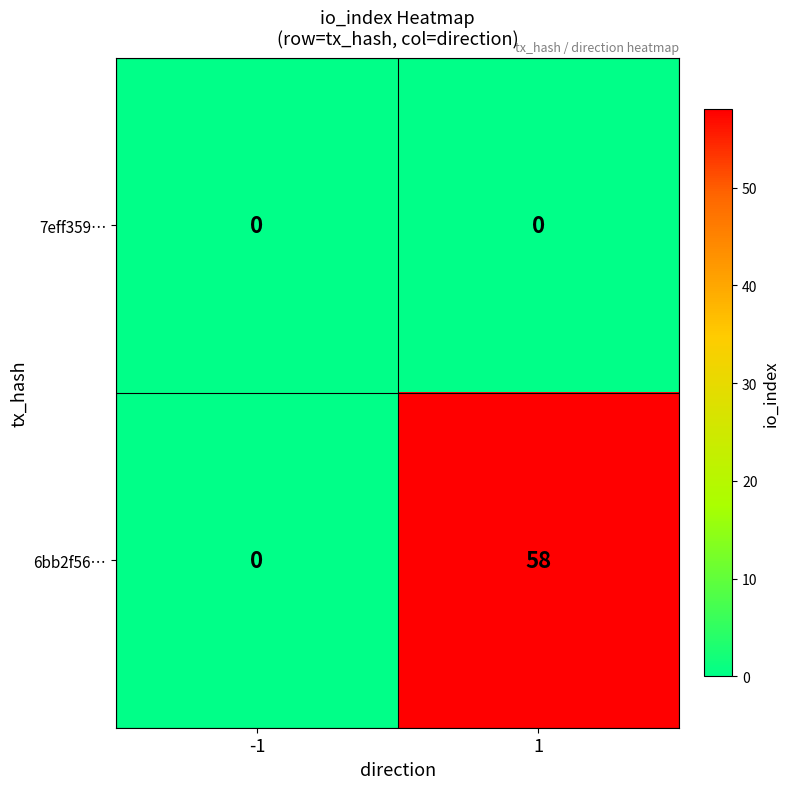

What is the total value across all series at 1?

58